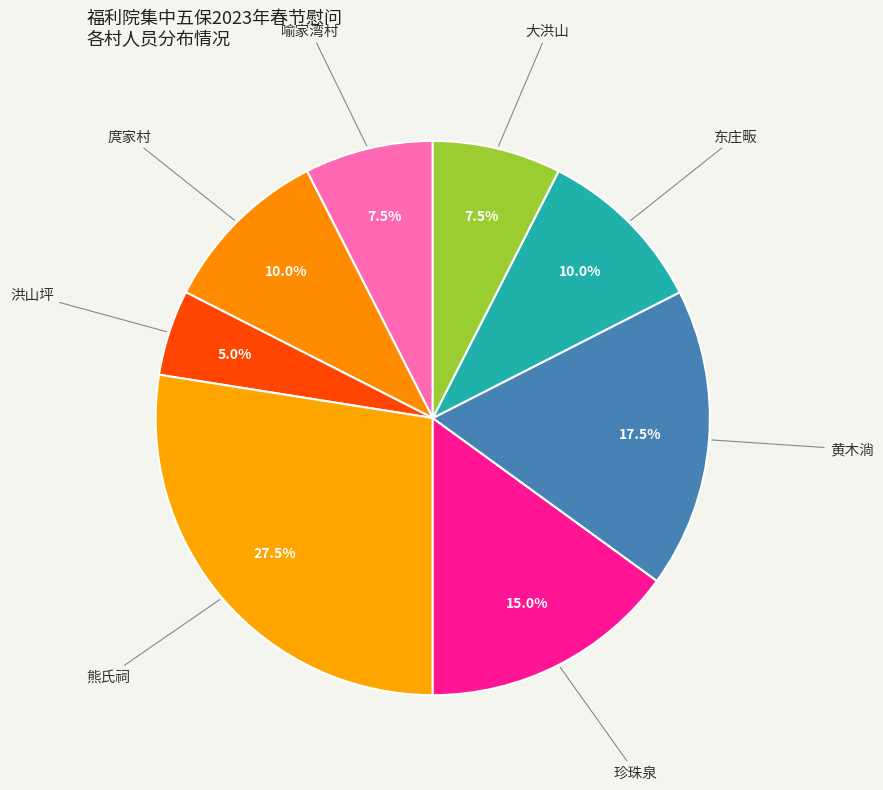

To the nearest percent, what is the average slice percentage?

12%